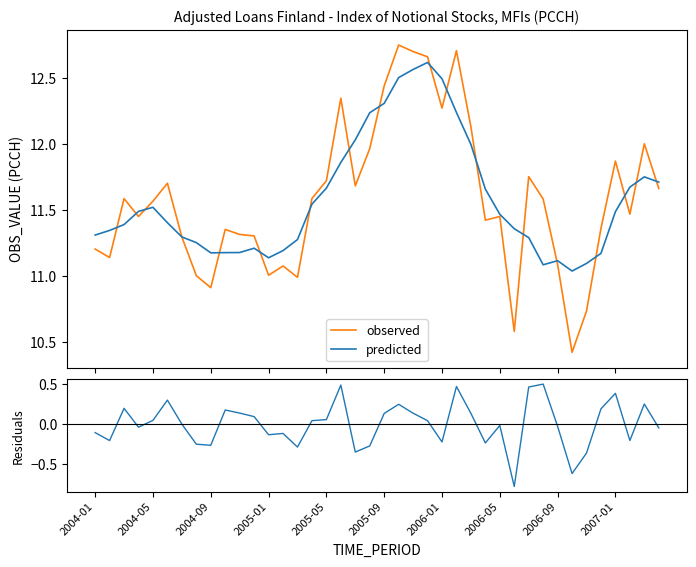

True or false: residuals and predicted intersect in this chart.

False